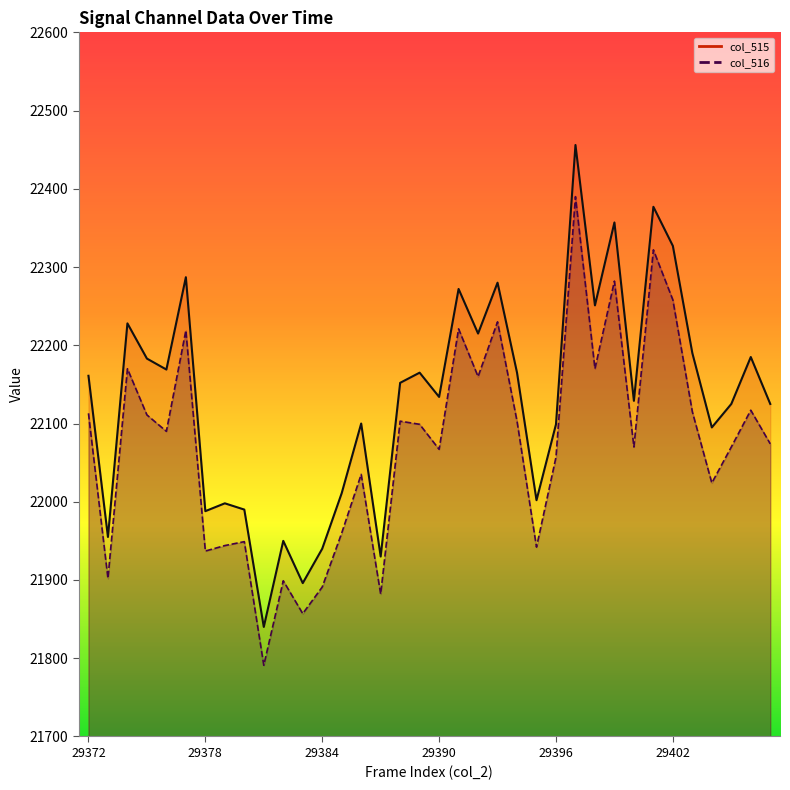

Which series has the widest spread of values?

col_515